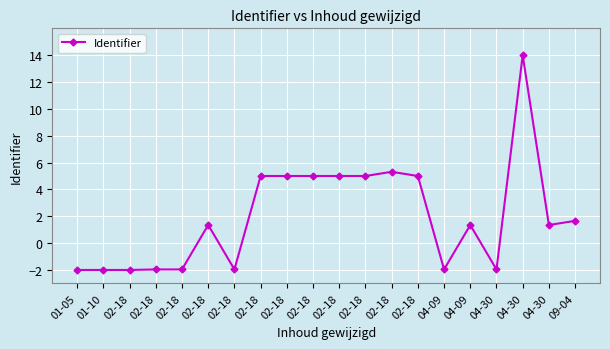

How many lines are shown in the chart?

1